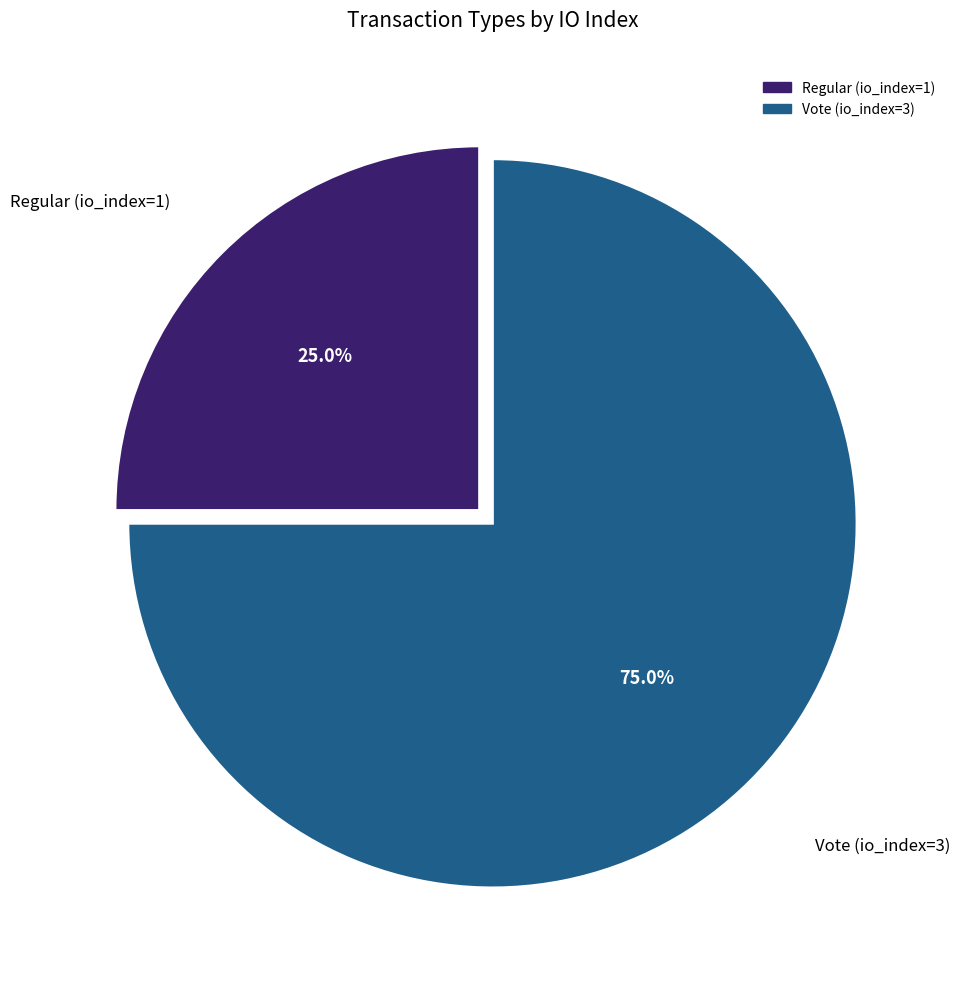

What is the total percentage of Regular (io_index=1) and Vote (io_index=3)?

100.0%